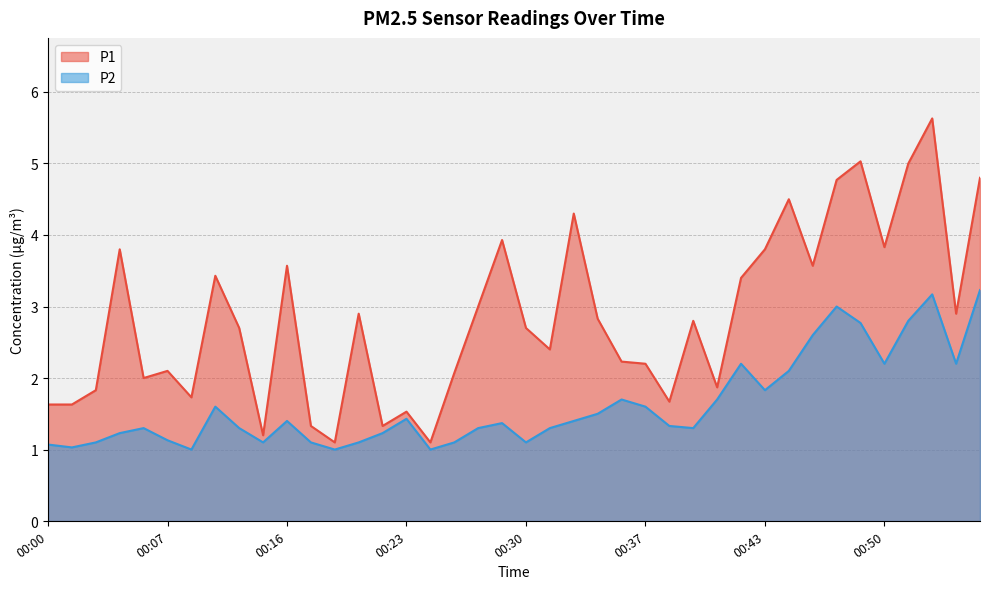

True or false: P1 has more than 1 points higher than both neighbors.

True